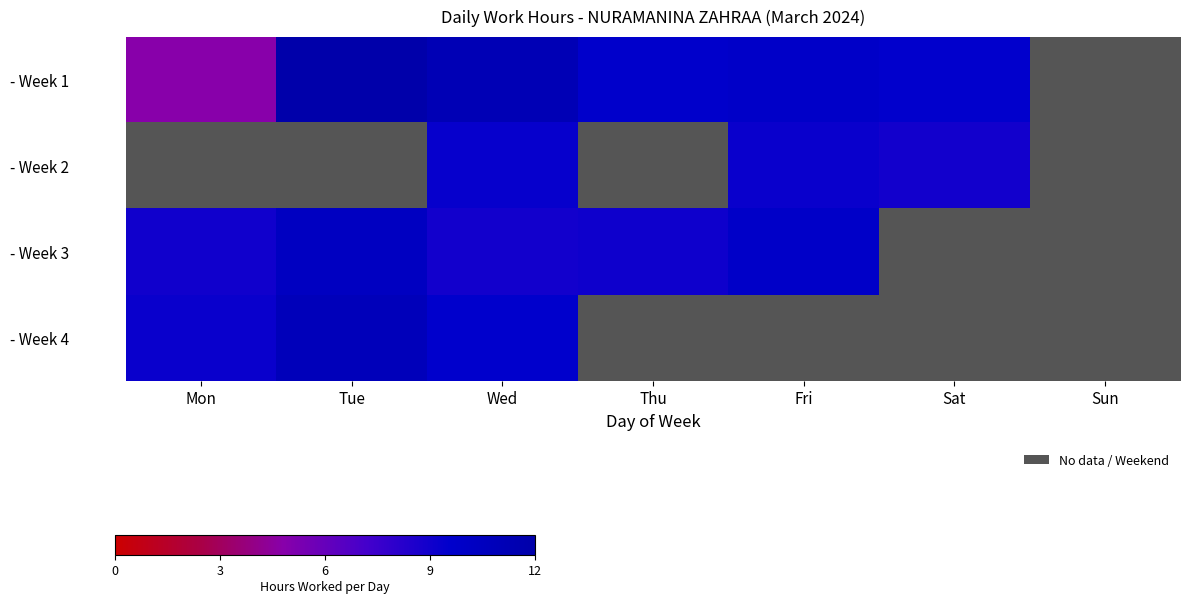

Which has a higher value, Tue or Mon?

Tue